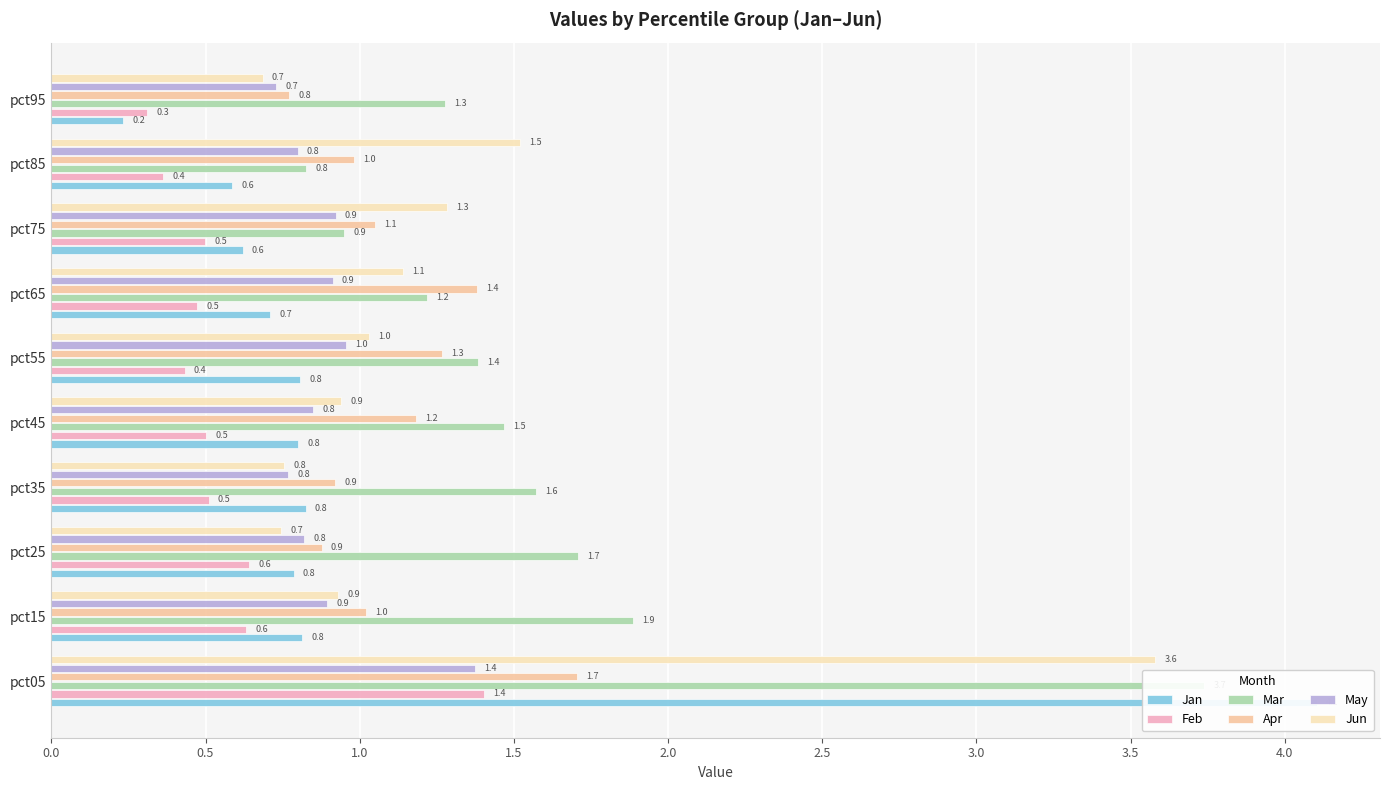

Reading right to left, transcribe all the data shown in this chart.

Jan: 0.2	0.6	0.6	0.7	0.8	0.8	0.8	0.8	0.8	4.1
Feb: 0.3	0.4	0.5	0.5	0.4	0.5	0.5	0.6	0.6	1.4
Mar: 1.3	0.8	0.9	1.2	1.4	1.5	1.6	1.7	1.9	3.7
Apr: 0.8	1.0	1.1	1.4	1.3	1.2	0.9	0.9	1.0	1.7
May: 0.7	0.8	0.9	0.9	1.0	0.8	0.8	0.8	0.9	1.4
Jun: 0.7	1.5	1.3	1.1	1.0	0.9	0.8	0.7	0.9	3.6